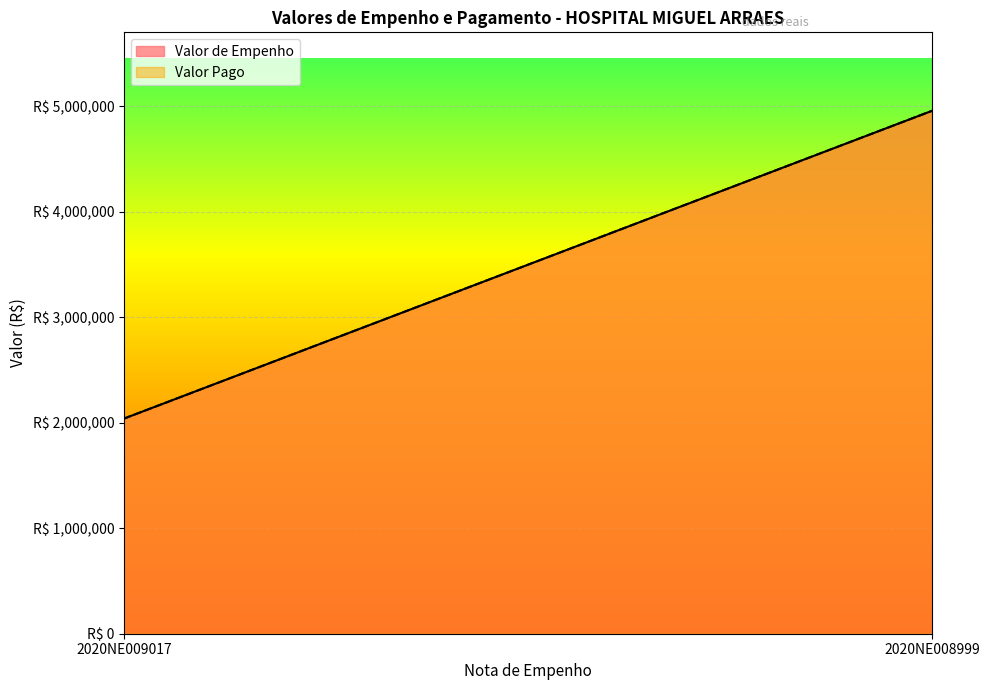

At how many categories does at least one series exceed 3175441?

1